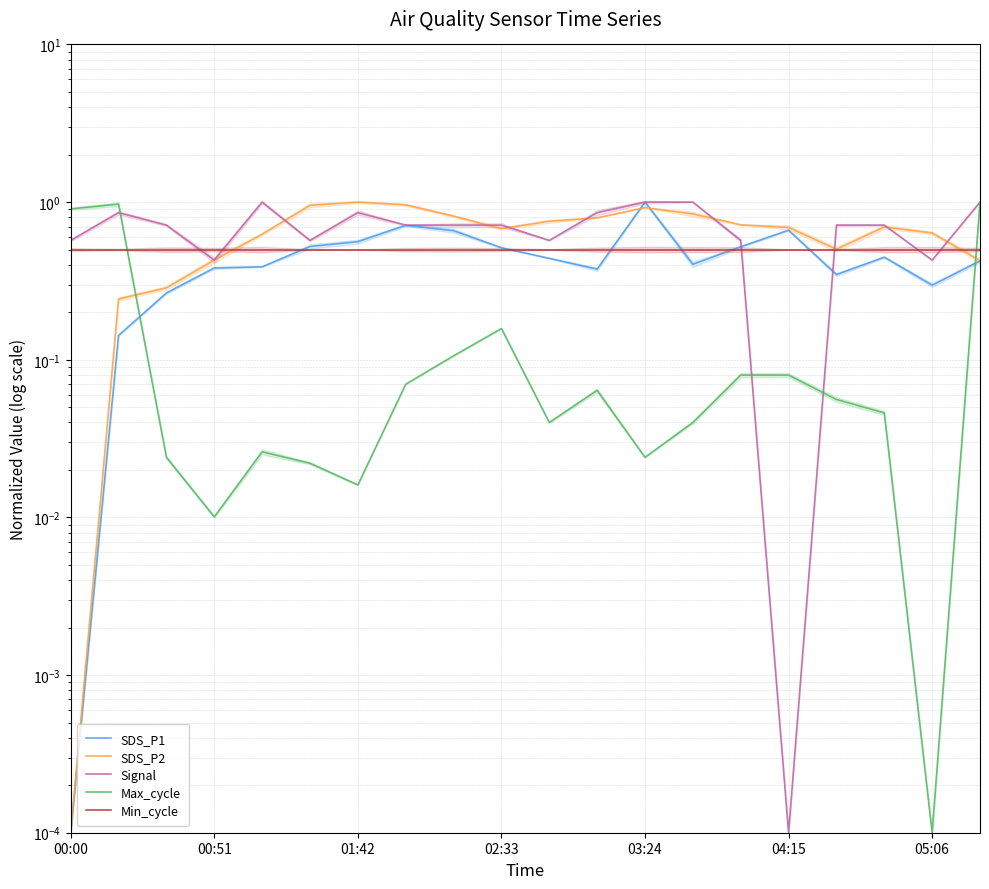

Rank the categories by SDS_P1 value from lowest to highest.

00:00, 00:51, 01:42, 18, 16, 11, 02:33, 03:24, 13, 19, 10, 17, 9, 14, 04:15, 05:06, 8, 15, 7, 12